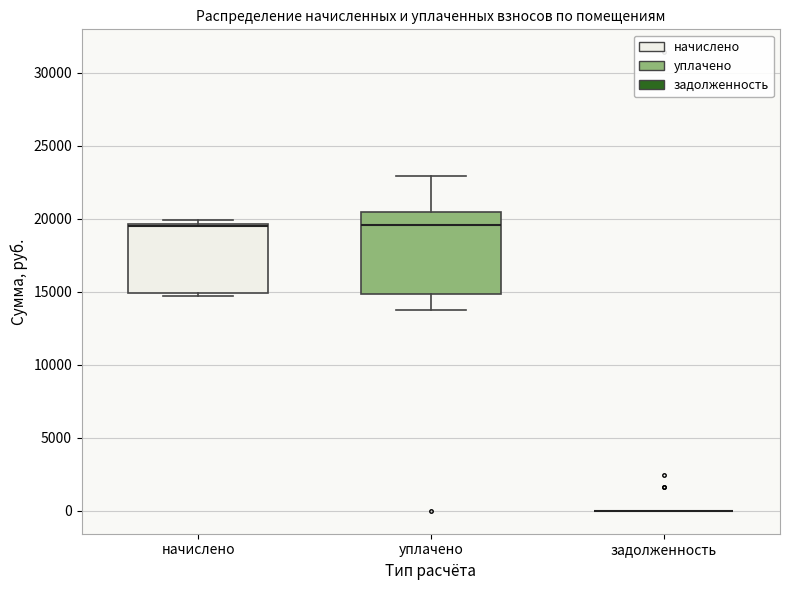

Reading left to right, transcribe this box plot: for each box, give where its median line is, the range the box spans, and where its two whiskers end, as read against the y-axis. The values are not printed on the chart, so give them approximately, as read against the axis.

начислено: median 19500 (drawn on the box's upper edge), box 15000 to 19500, whiskers 14500 to 20000
уплачено: median 19500, box 15000 to 20500, whiskers 13500 to 23000
задолженность: box collapsed to a line at 0, whiskers 0 to 0